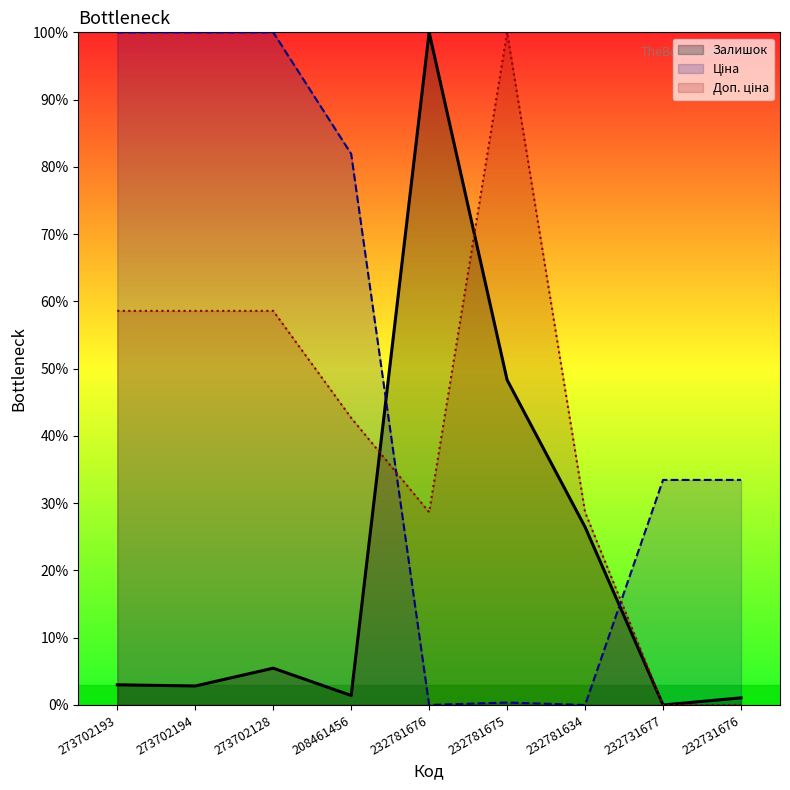

At which label is Ціна closest to 50?

232731677